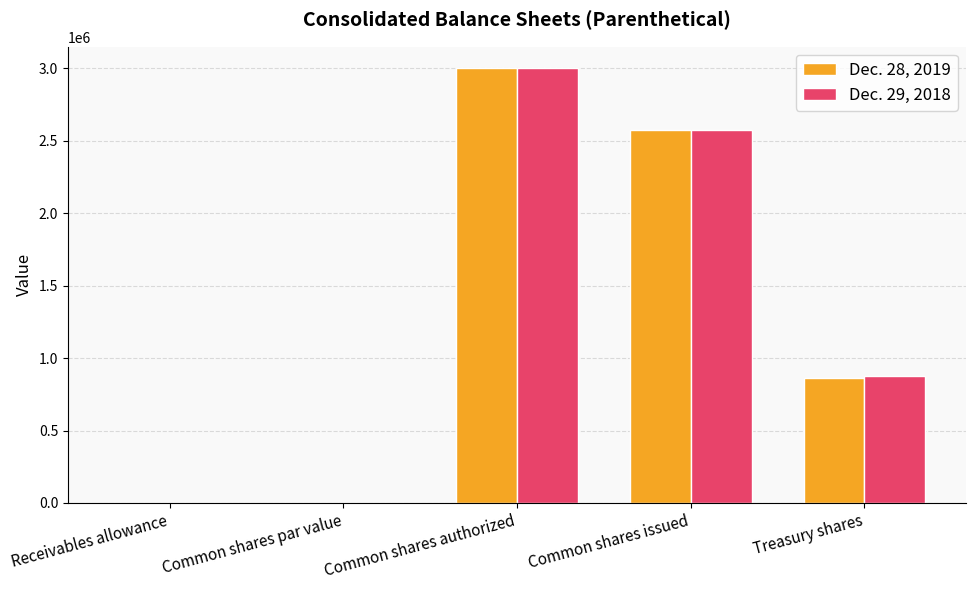

What is the sum of the Dec. 29, 2018 values at Treasury shares and Common shares issued?

3450673.0